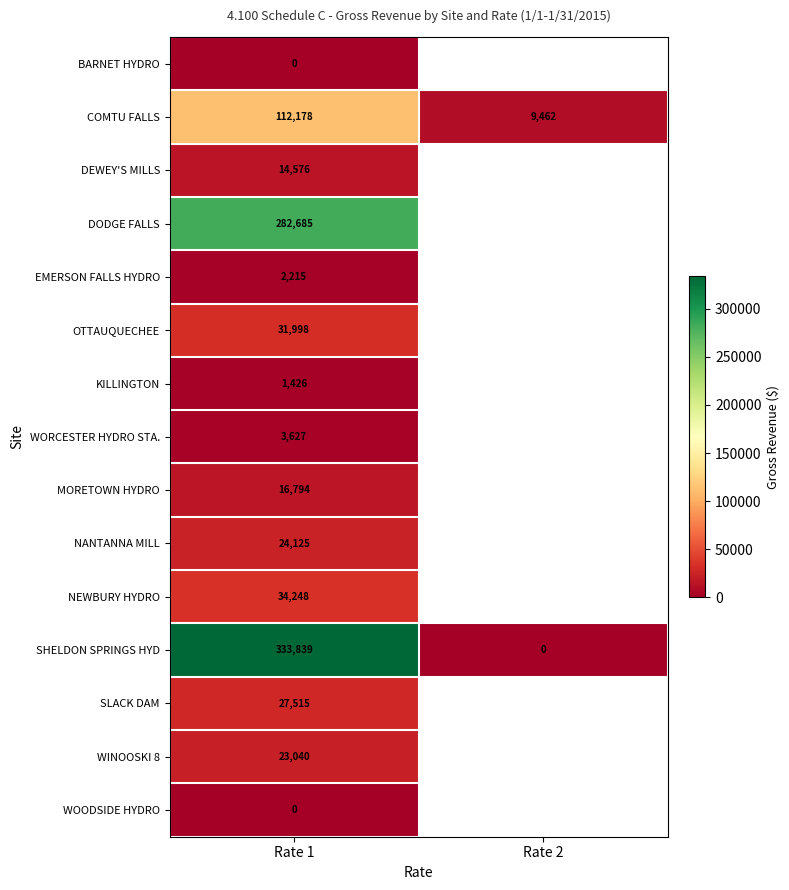

Which category has the lowest value across all series?

Rate 1